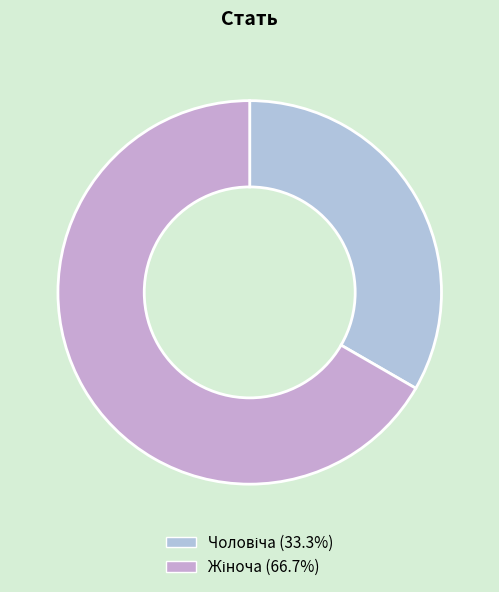

Count the number of slices in the pie.

2